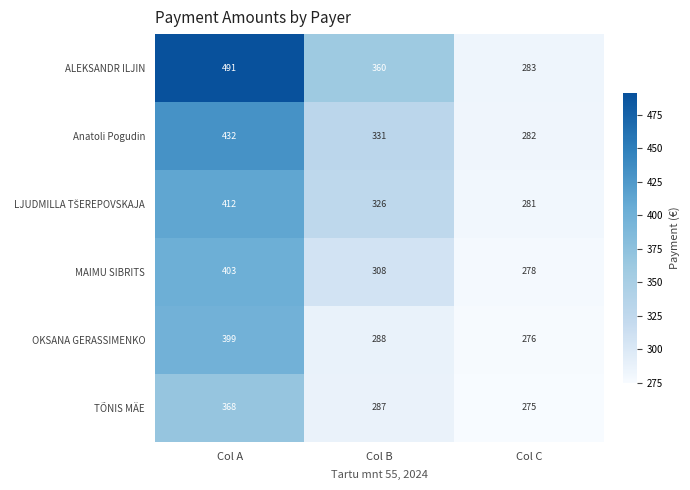

Count the number of categories in the chart.

3